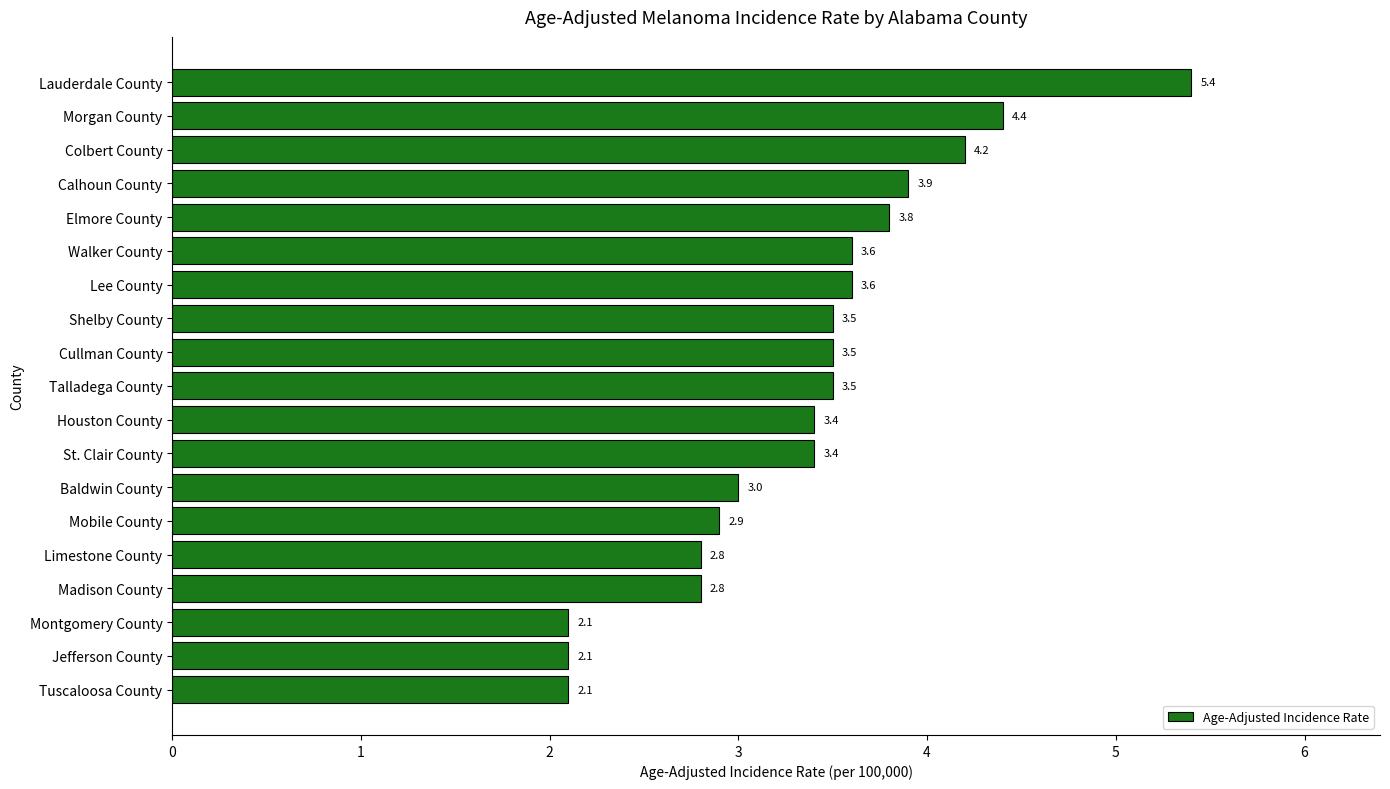

Approximately how many times larger is the value at Lauderdale County compared to Calhoun County?

1.4